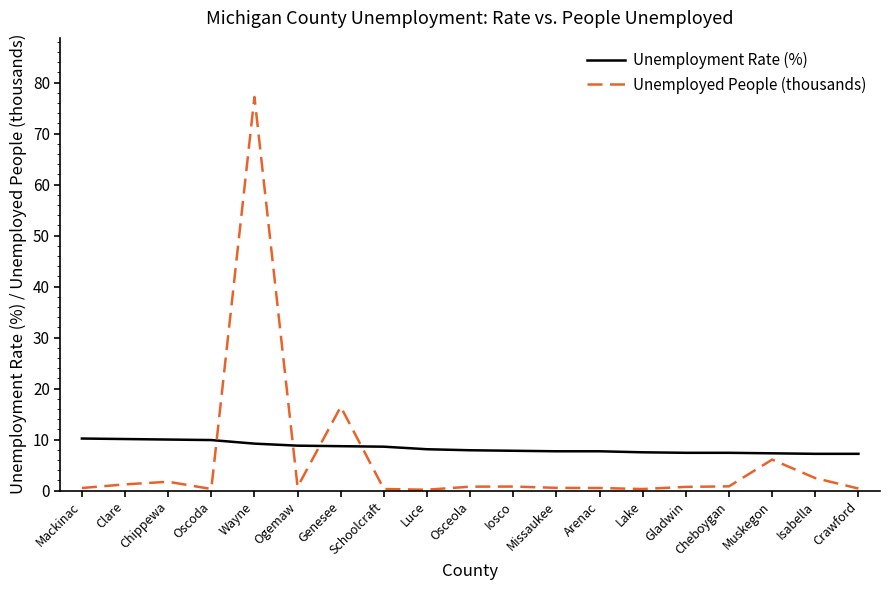

What is the difference between the maximum and minimum values in the Unemployed People (thousands) series?

77.0